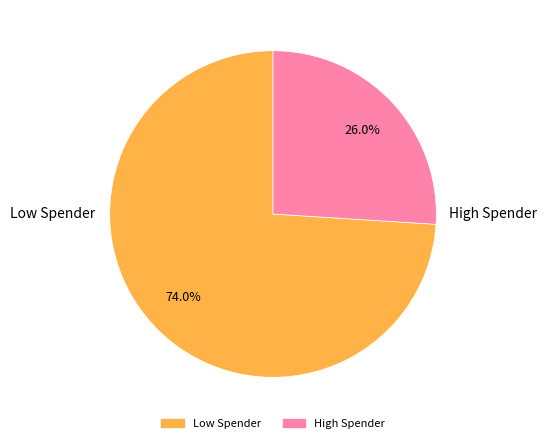

Is there any slice that represents more than half of the pie?

Yes